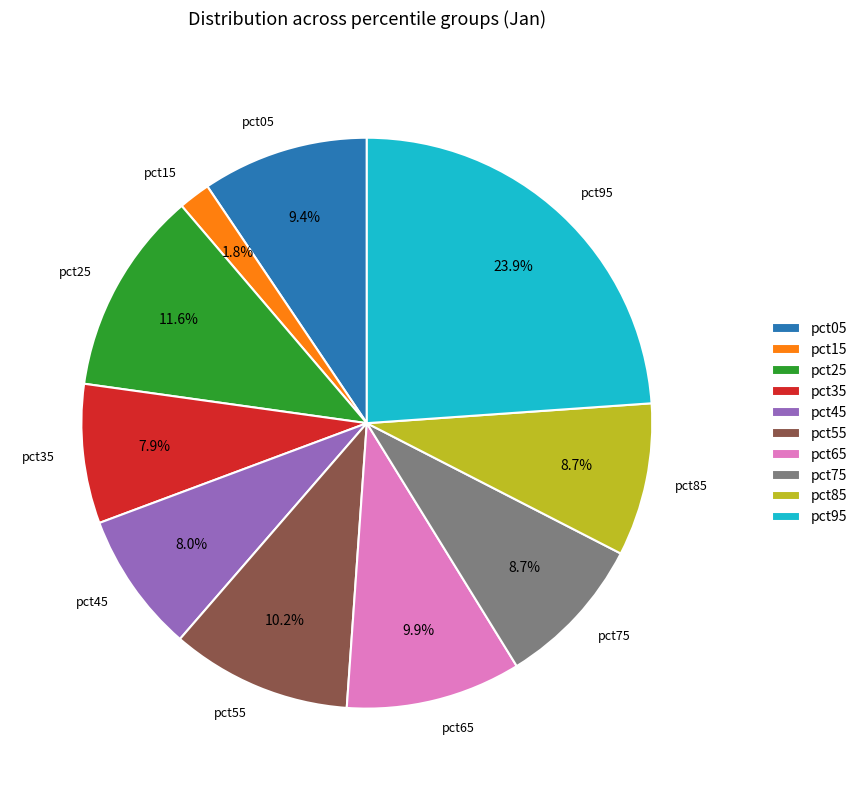

Count the number of slices in the pie.

10